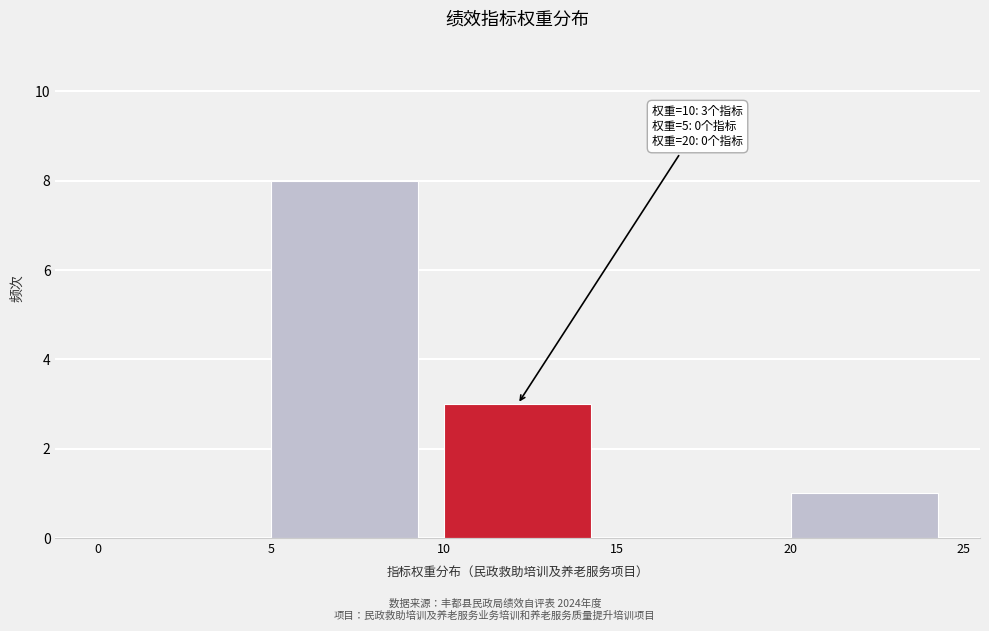

Over which range of the x-axis is the bar tallest?

5 to 10